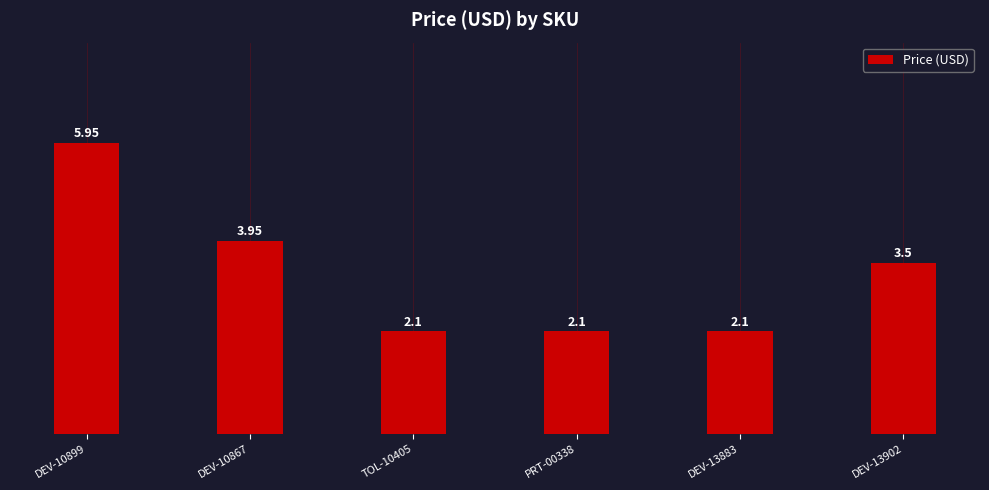

The chart shows a value of 2.1 at TOL-10405. True or false?

True